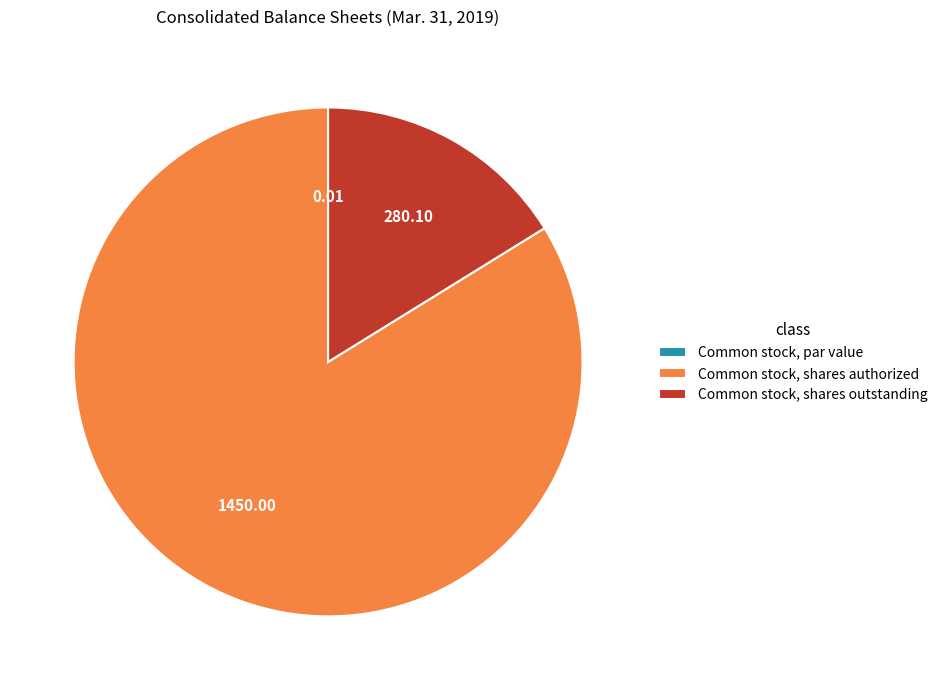

Does Common stock, shares authorized account for over 50% of the chart?

Yes